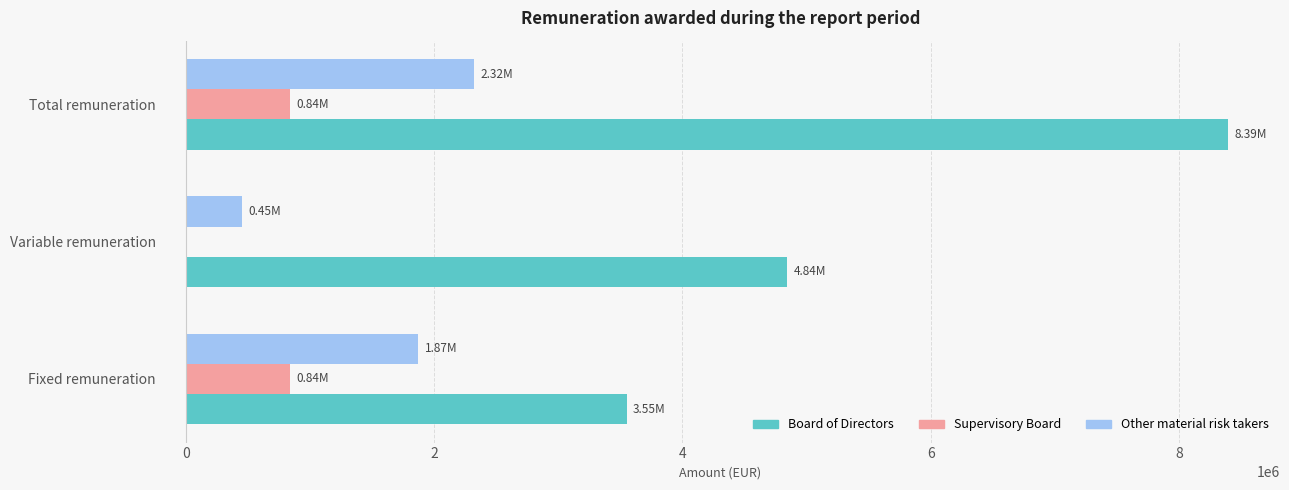

Where is Board of Directors nearest to the value 5971977?

Variable remuneration